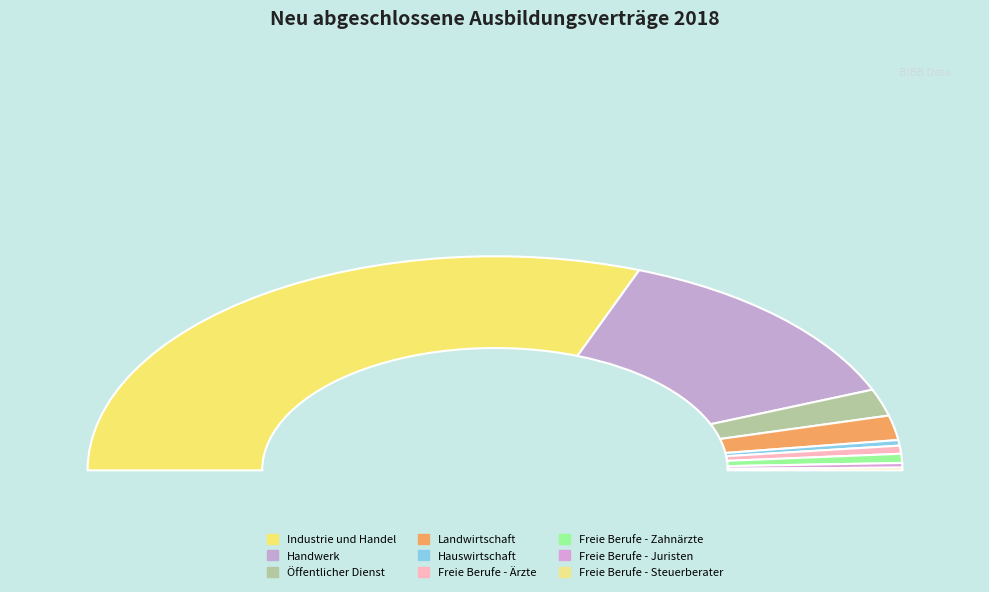

Do Freie Berufe - Juristen and Freie Berufe - Ärzte together represent more than half of the pie?

No